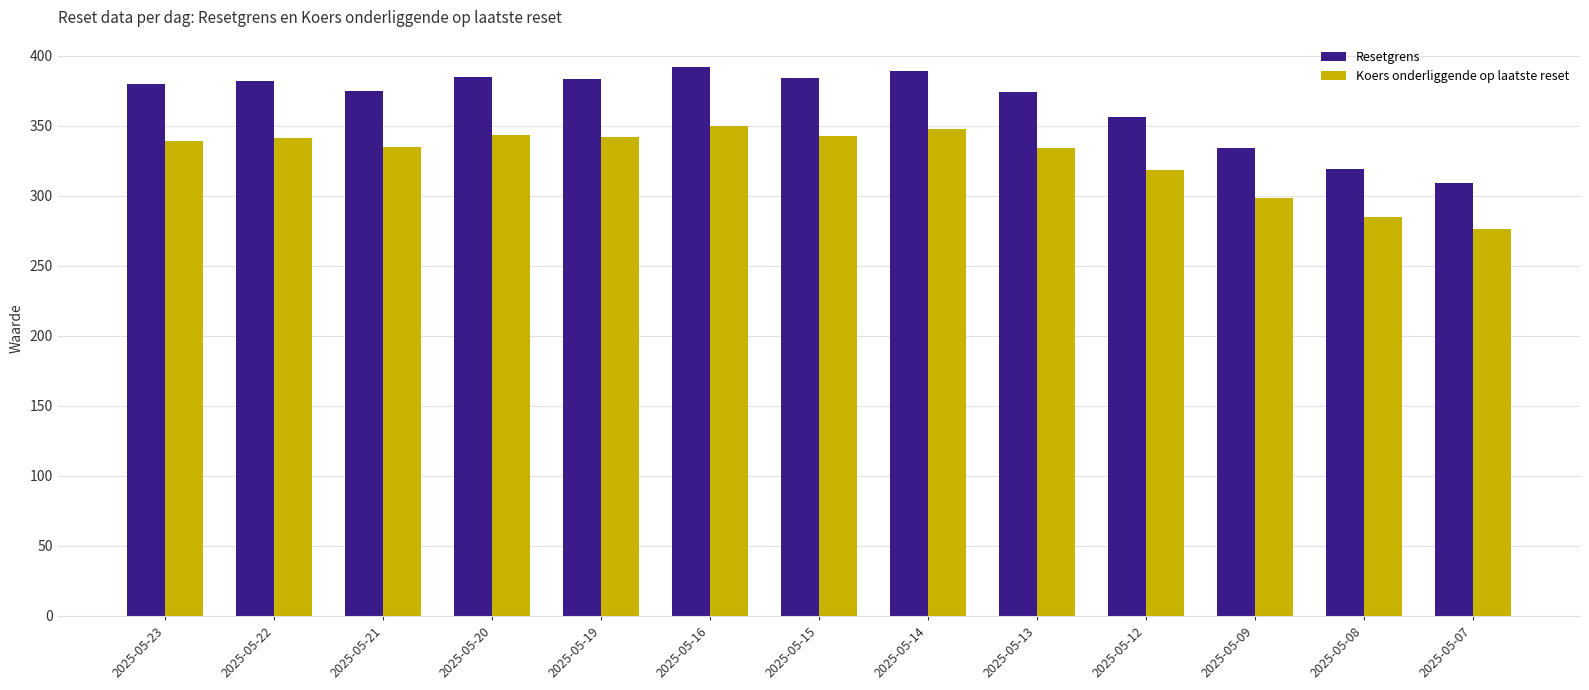

List the series in order of their overall mean, highest first.

Resetgrens, Koers onderliggende op laatste reset